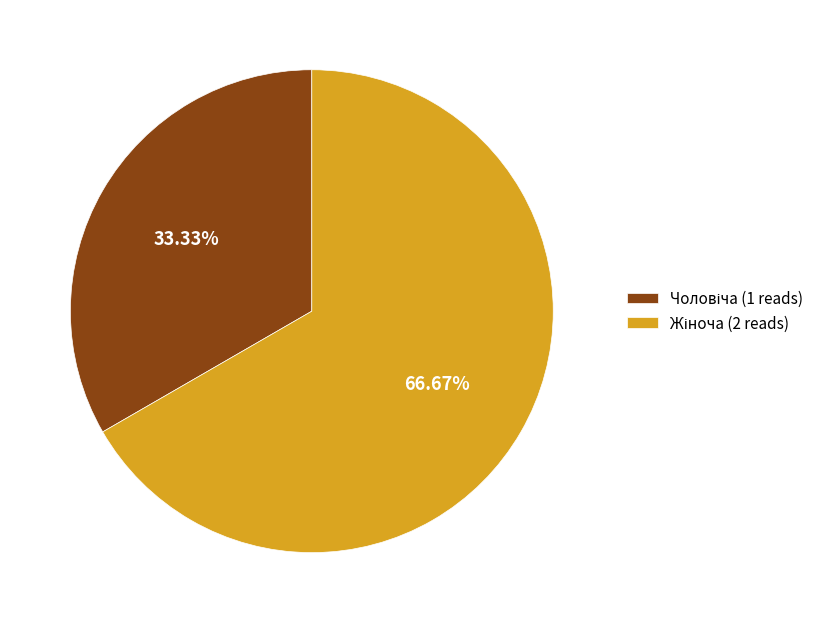

Does any single category account for the majority?

Yes